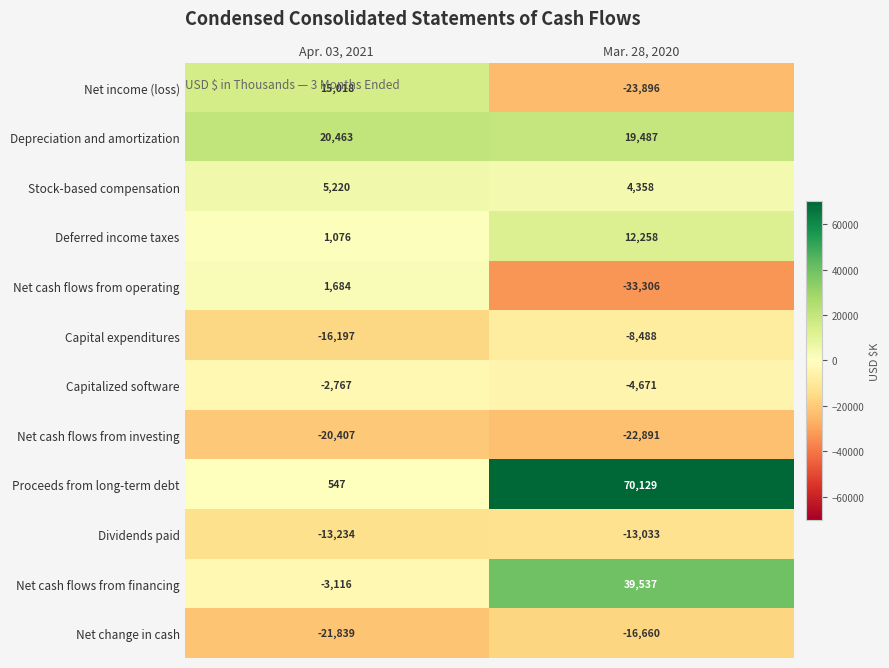

What is the difference between the maximum and minimum values in the Proceeds from long-term debt series?

69582